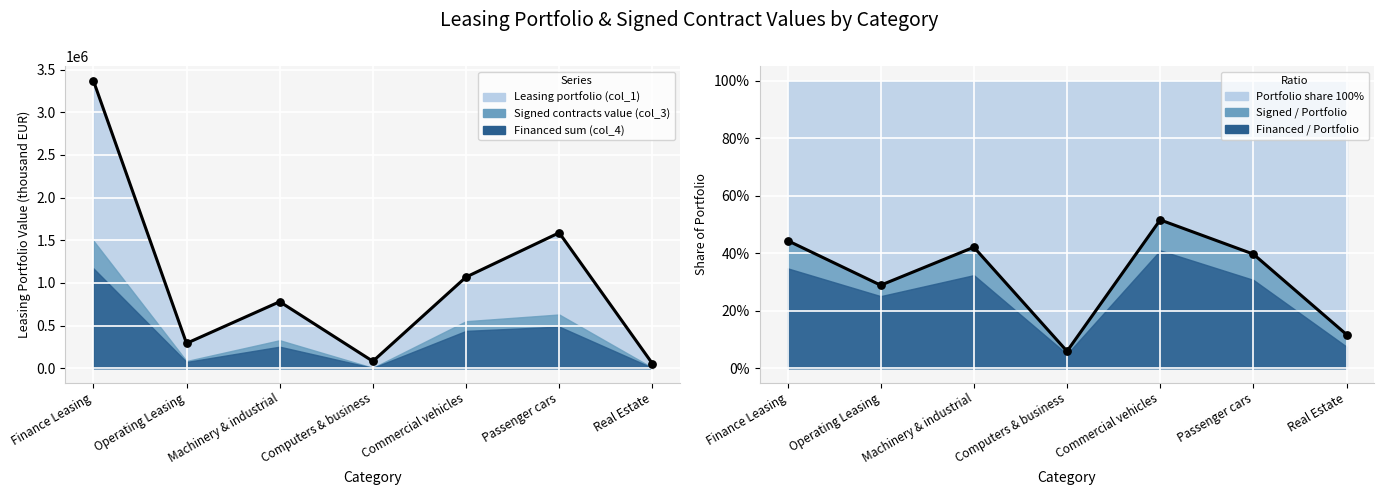

Is the value of Financed sum (col_4) at Real Estate greater than the value of Leasing portfolio (col_1) at Passenger cars?

No